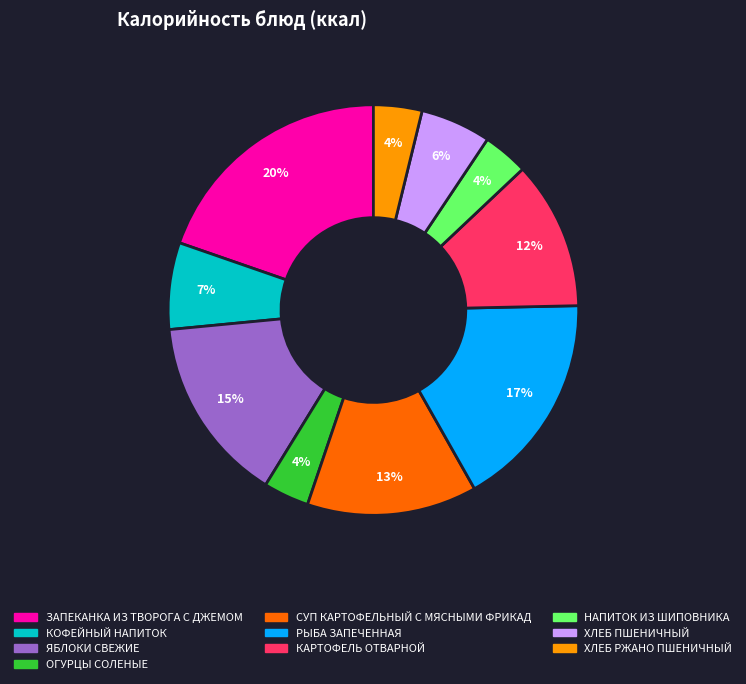

Combined, do ЗАПЕКАНКА ИЗ ТВОРОГА С ДЖЕМОМ and НАПИТОК ИЗ ШИПОВНИКА account for over 50%?

No